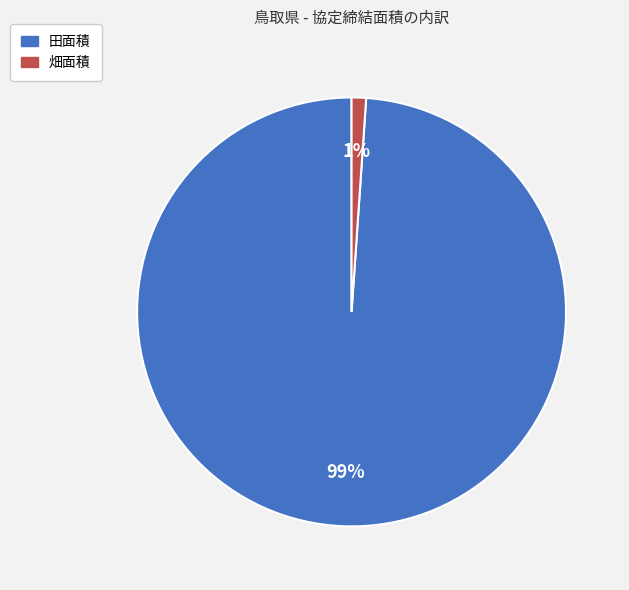

Count the number of slices in the pie.

2